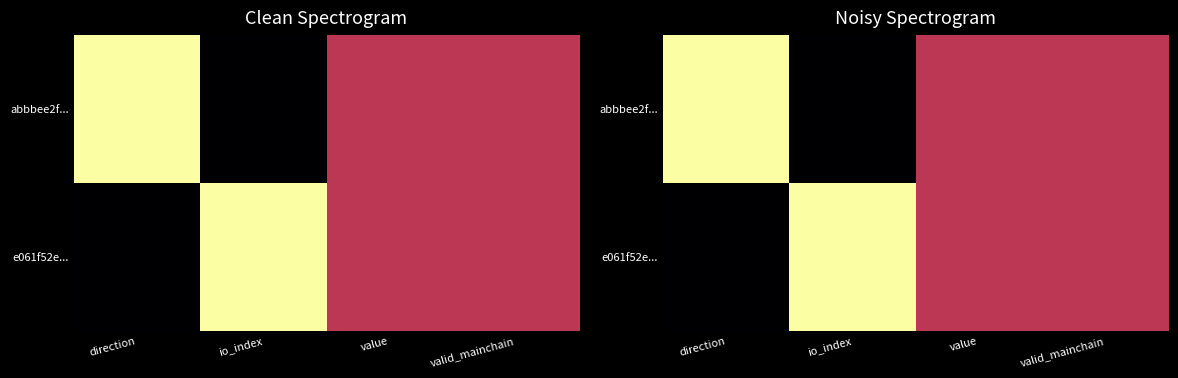

Which category has the lowest value across all series?

direction